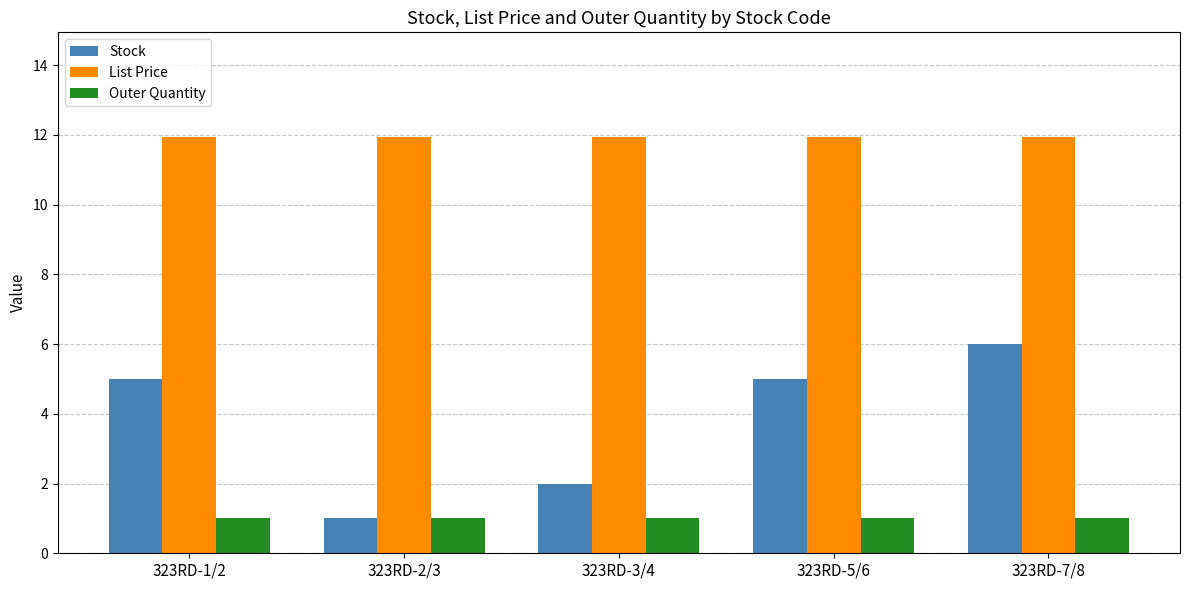

True or false: Stock has a value of 5.0 at 323RD-5/6.

True